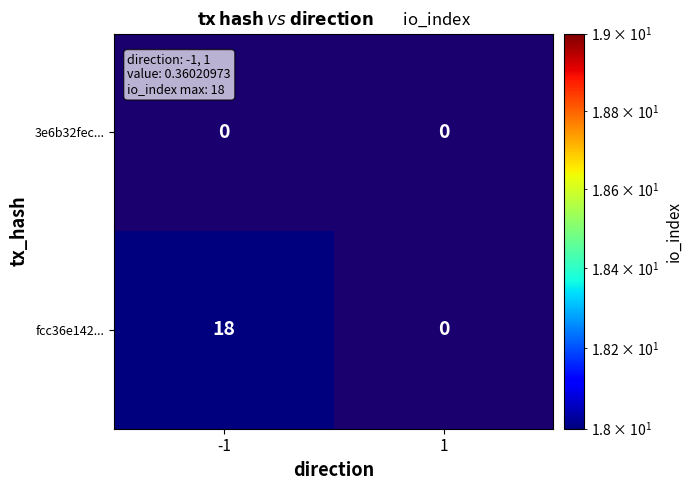

Is it true that fcc36e142... equals 18 at -1?

True